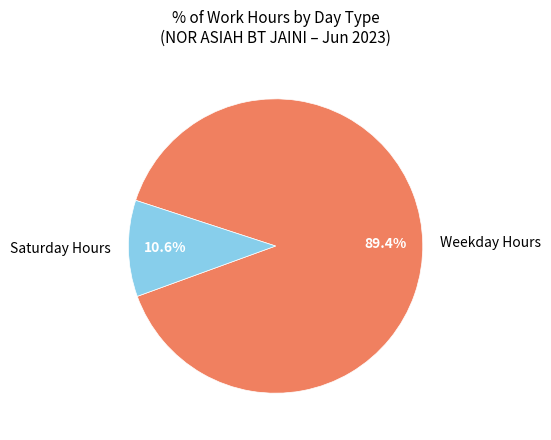

Do Saturday Hours and Weekday Hours together represent more than half of the pie?

Yes